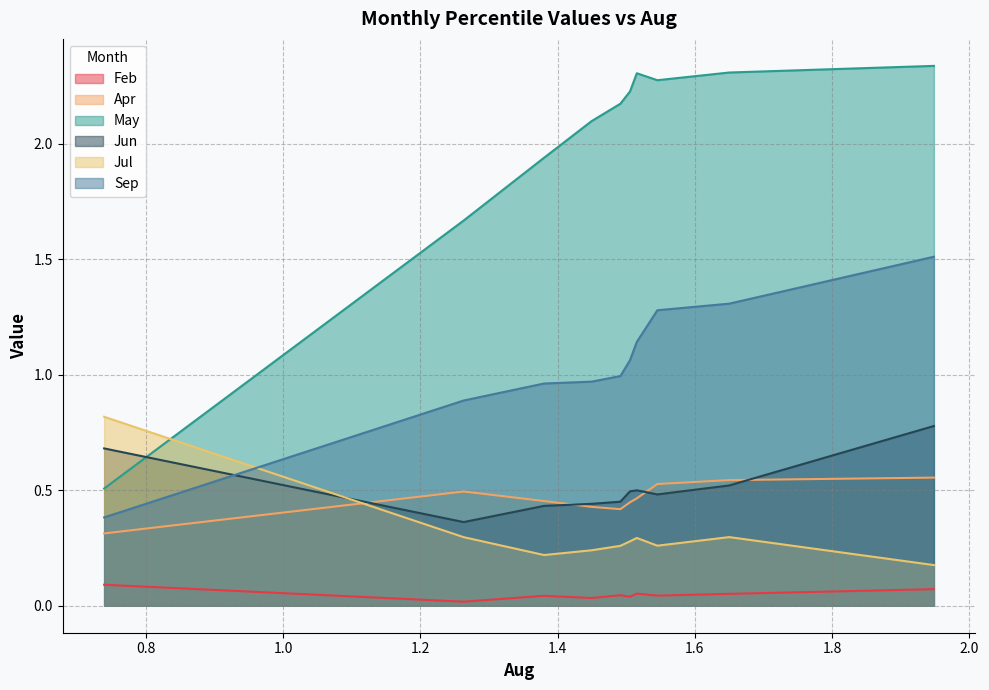

At which category does Jul reach its first local valley?

pct25